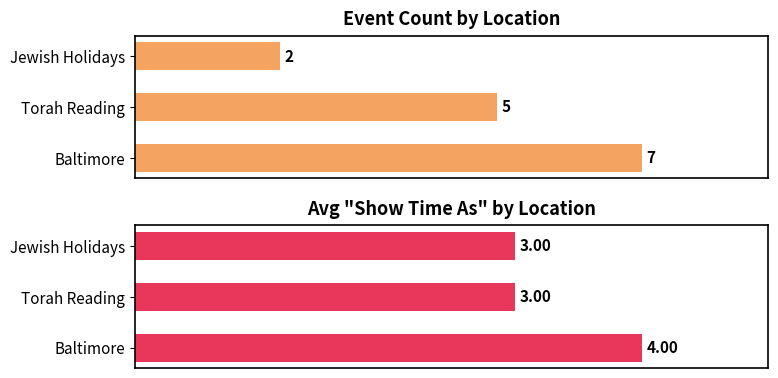

Does the chart contain any negative values?

No